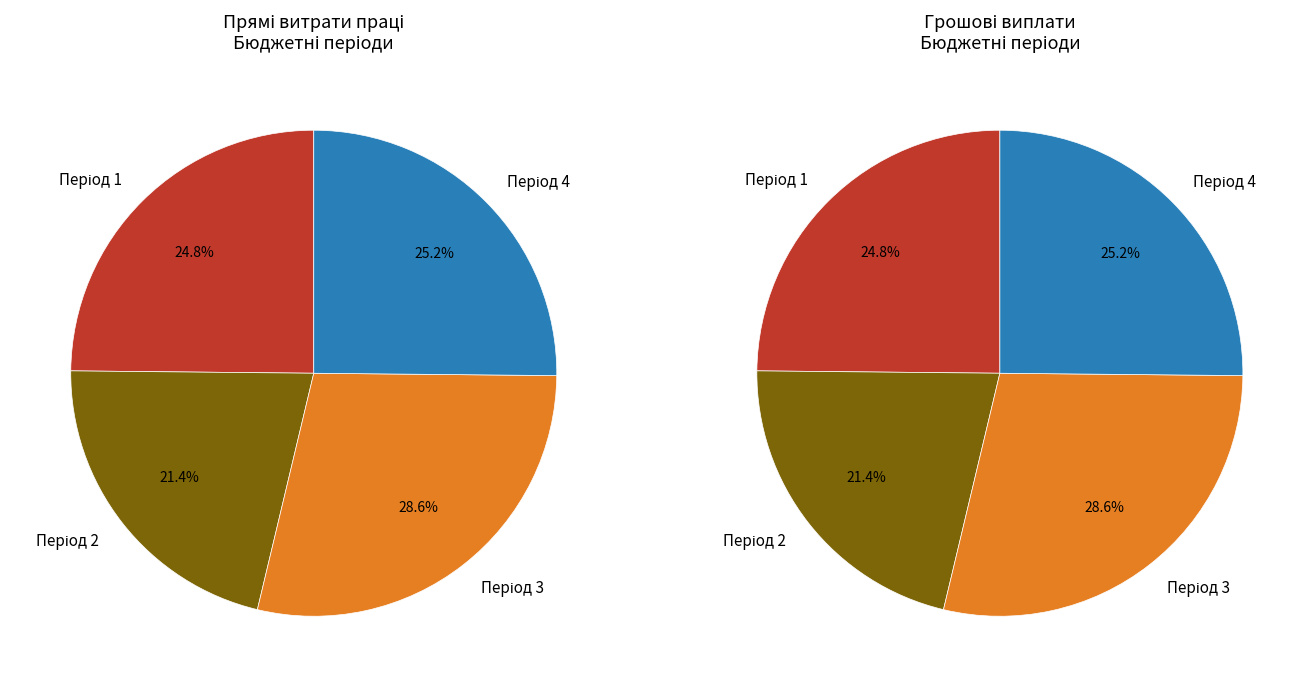

True or false: Період 4 accounts for 13% of the total.

False